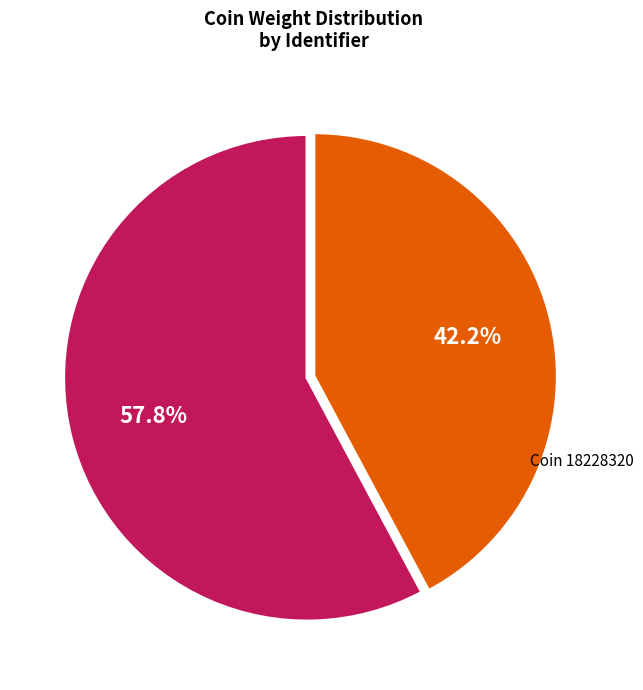

How many slices are in this pie chart?

2